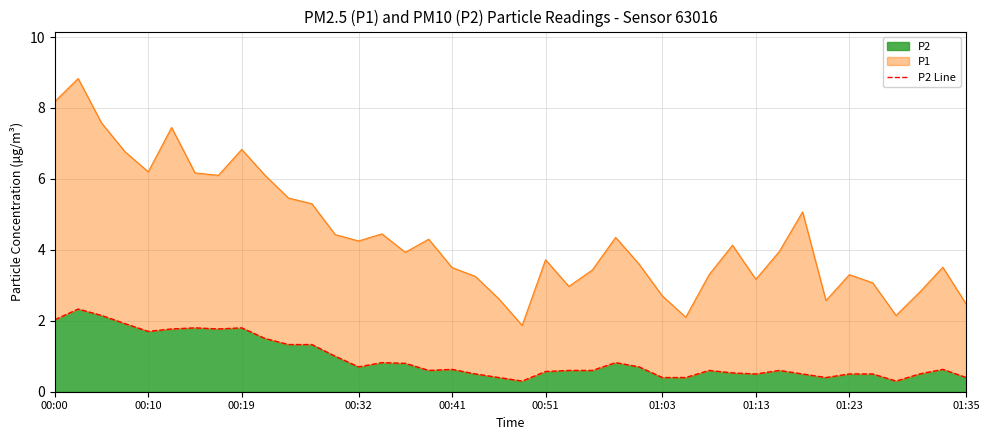

The P2 series shows 1.2 at 00:32. True or false?

False